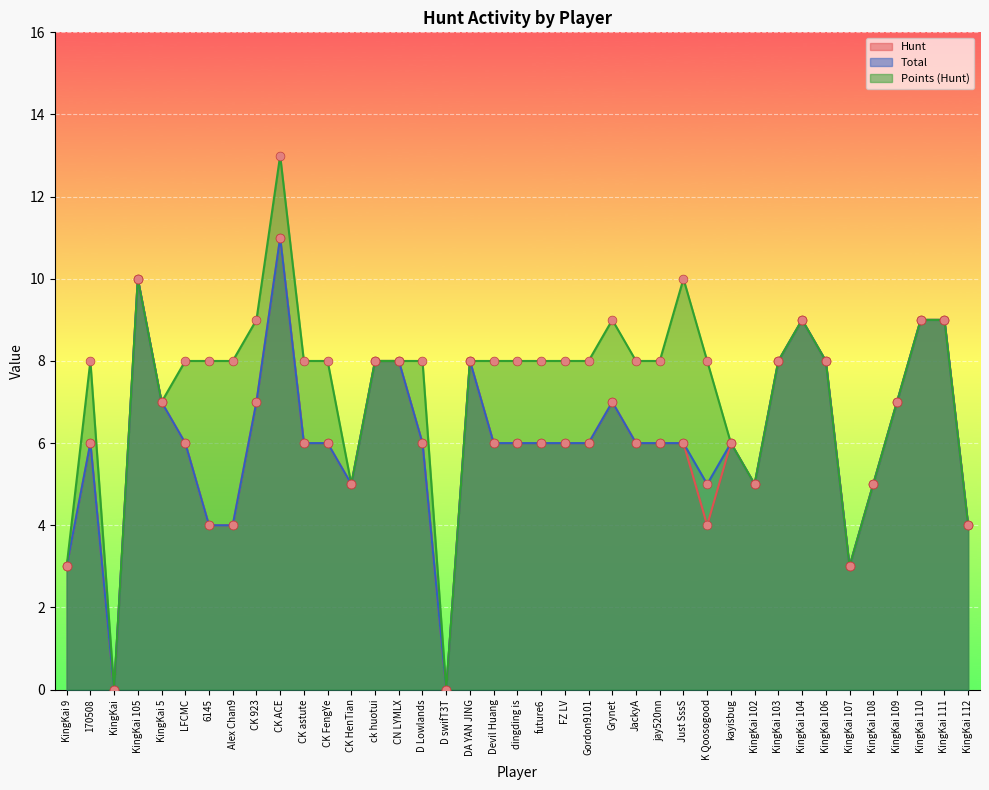

Which series reaches the minimum Y coordinate?

Hunt